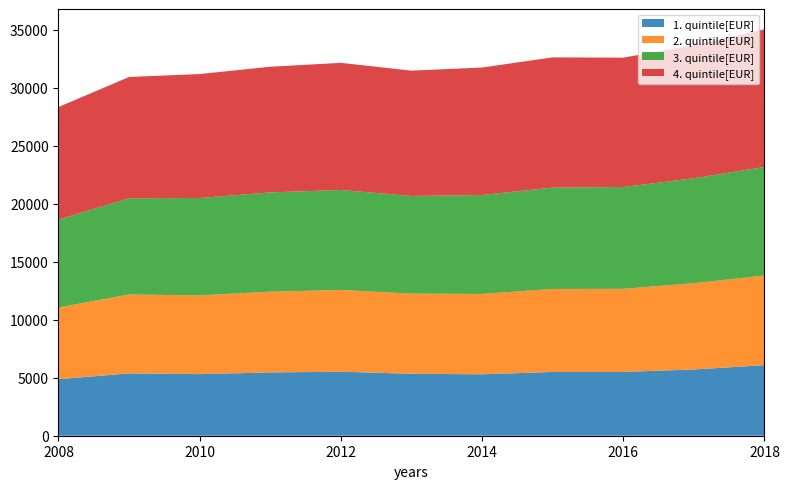

Reading right to left, transcribe all the data shown in this chart.

1. quintile[EUR]: 2018=6087	2017=5714	2016=5504	2015=5499	2014=5298	2013=5344	2012=5521	2011=5458	2010=5314	2009=5378	2008=4874
2. quintile[EUR]: 2018=7733	2017=7441	2016=7166	2015=7160	2014=6930	2013=6911	2012=7050	2011=6965	2010=6793	2009=6800	2008=6186
3. quintile[EUR]: 2018=9359	2017=9049	2016=8782	2015=8743	2014=8533	2013=8425	2012=8626	2011=8564	2010=8397	2009=8302	2008=7583
4. quintile[EUR]: 2018=11873	2017=11483	2016=11157	2015=11231	2014=10996	2013=10807	2012=10963	2011=10837	2010=10690	2009=10461	2008=9708